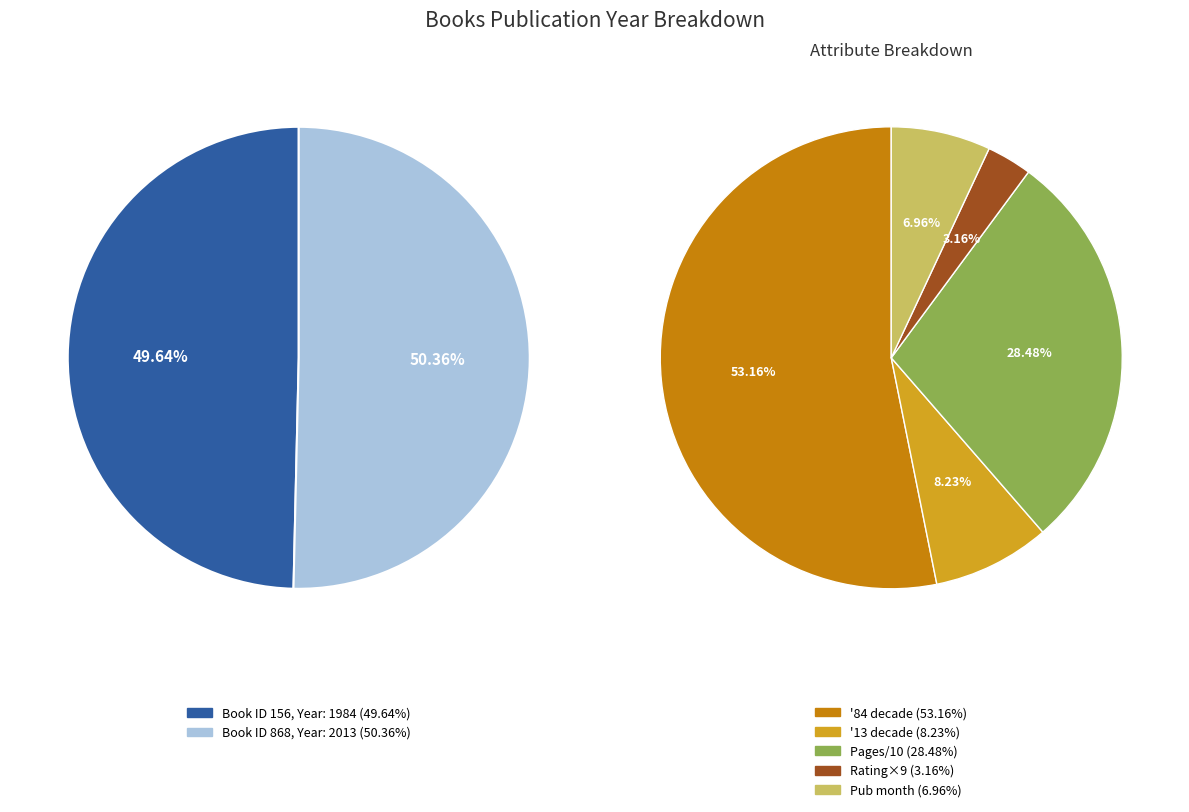

To the nearest percent, what portion does 156 represent?

50%